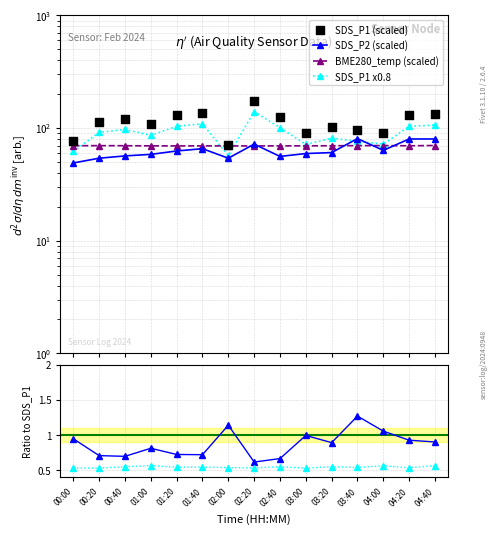

Which series contains the lowest Y value?

SDS_P2